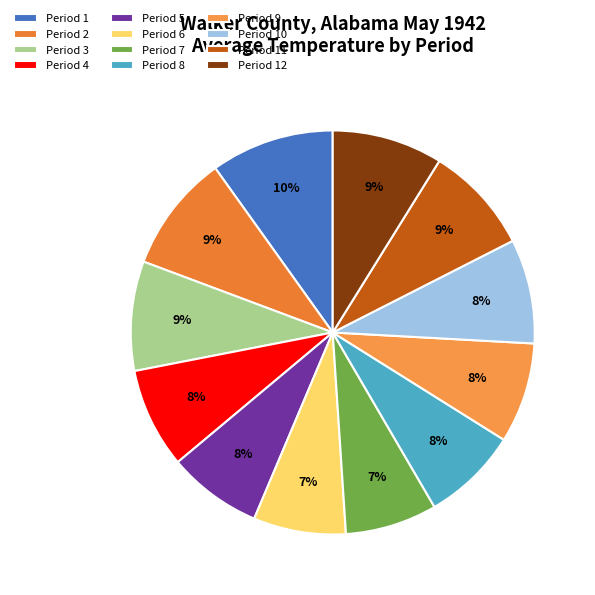

Between Period 10 and Period 6, which is larger?

Period 10